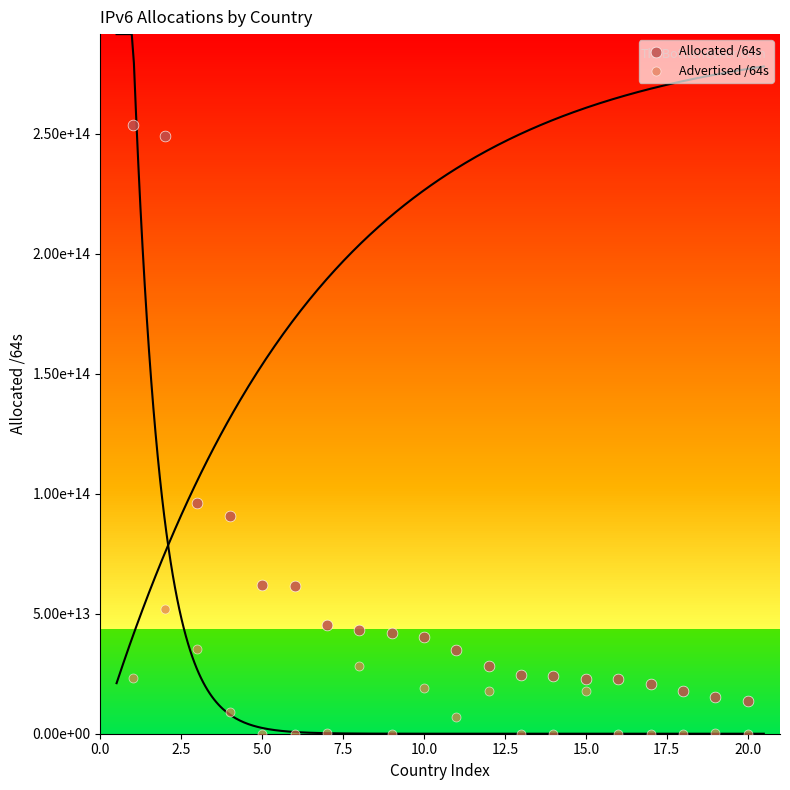

Which series has the widest spread of Y values?

Allocated /64s